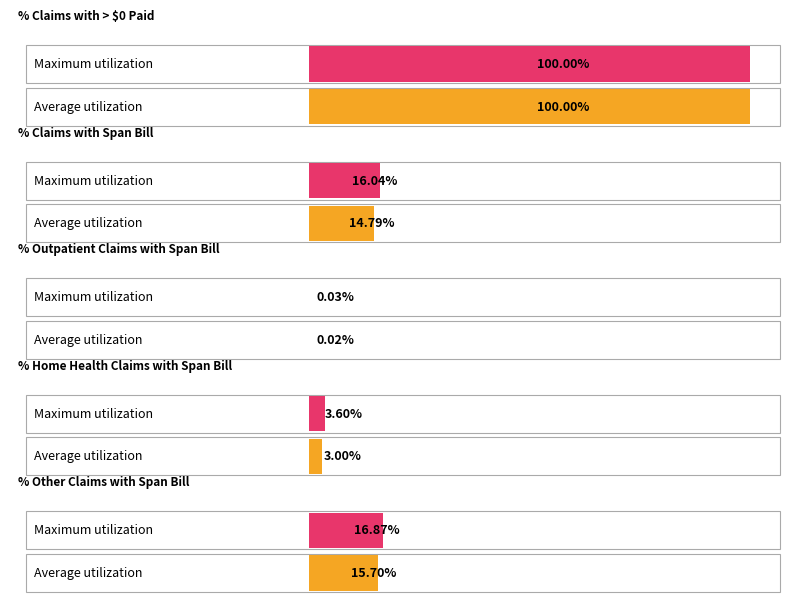

Where does the 2011 Value series first go above 14?

% Claims with > $0 Paid